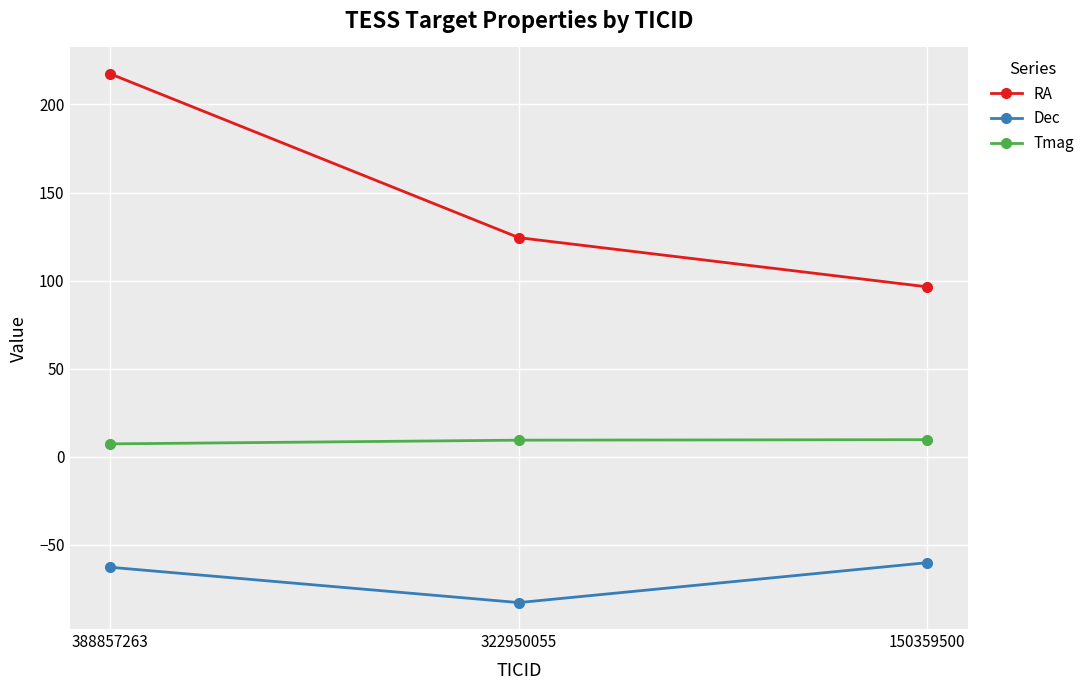

The Dec series shows -33.2 at 150359500. True or false?

False